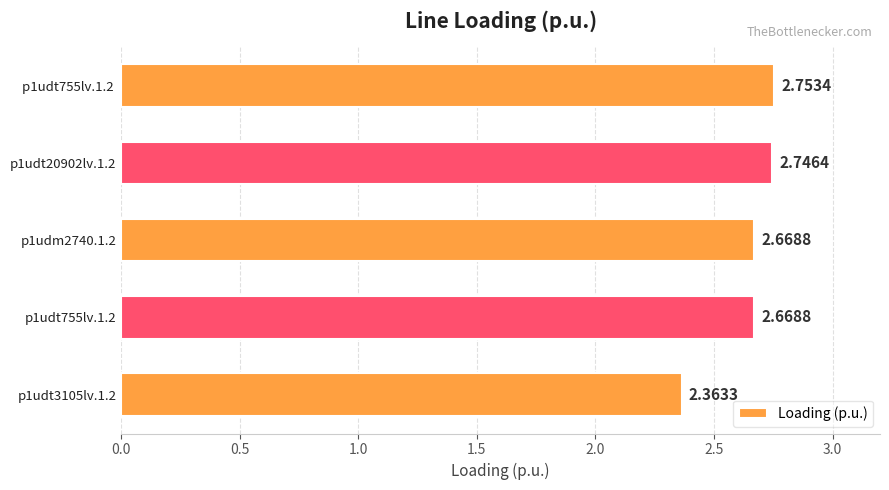

What is the sum of the values at p1udt20902lv.1.2 and p1udt755lv.1.2 ?

5.5